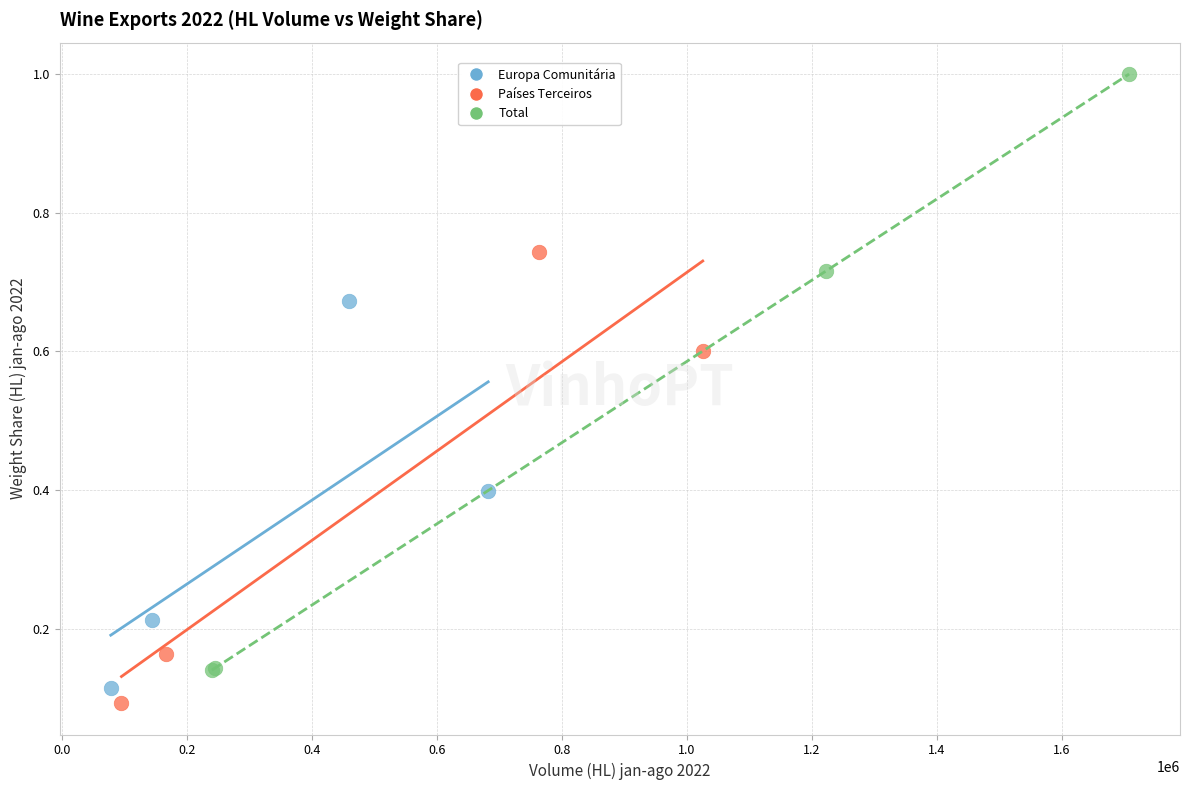

Which series contains the highest Y value?

Total